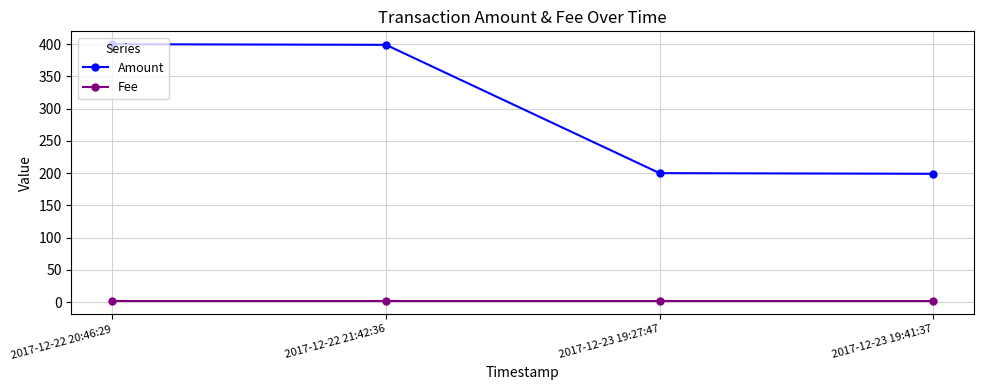

What is the spread (max minus min) of values at 2017-12-23 19:27:47?

199